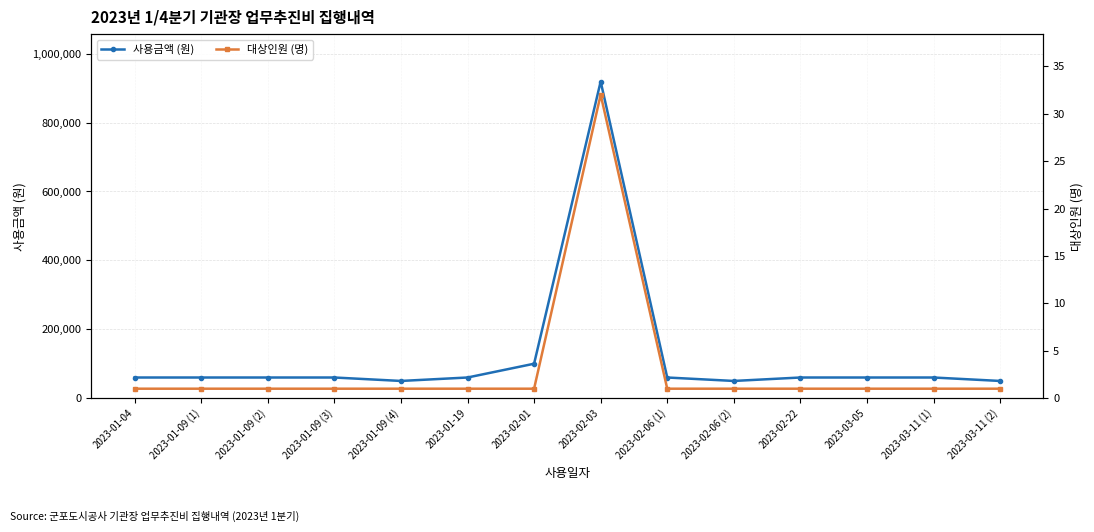

At which label is 대상인원 (명) closest to 16?

2023-01-04